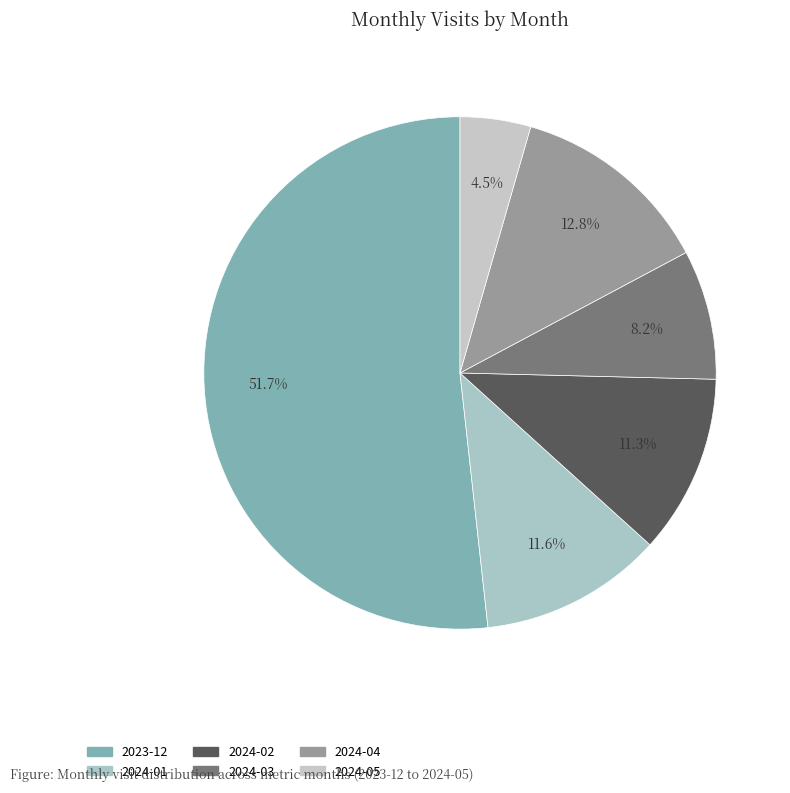

Which slice is the smallest?

2024-05